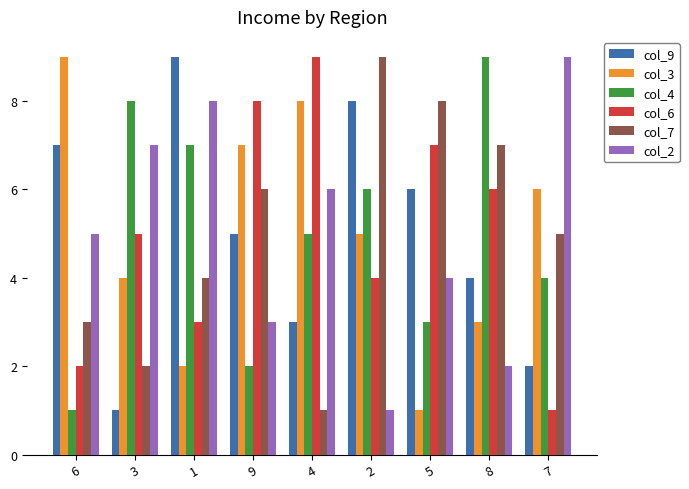

The col_6 series shows 4 at 2. True or false?

True